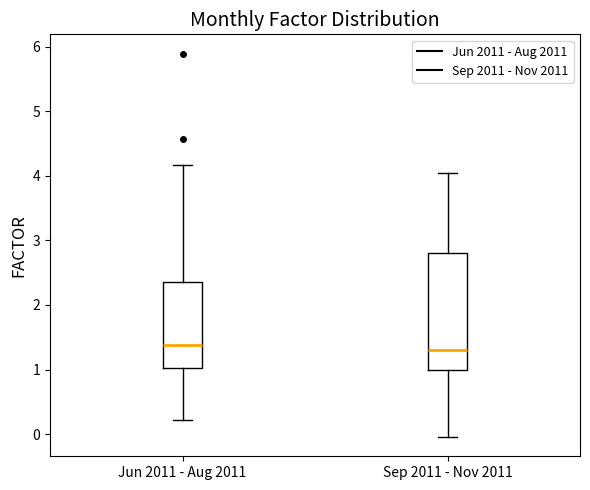

Where is the lower edge of the box for Jun 2011 - Aug 2011 on the y-axis? The values are not printed on the chart, so give them approximately, as read against the axis.

1.0